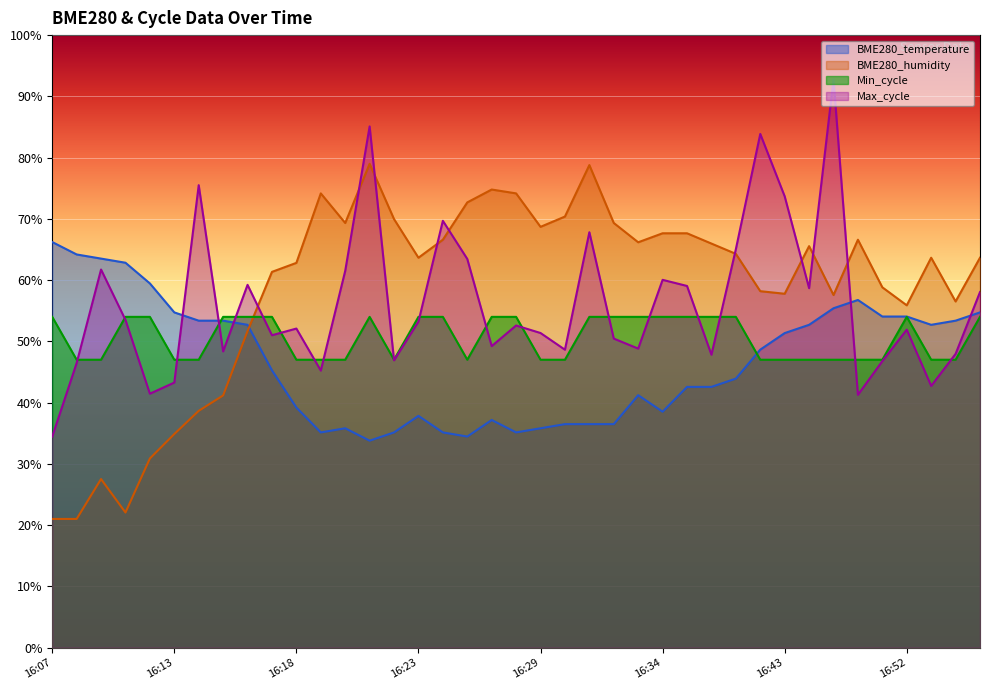

What is the smallest value displayed?

21.0